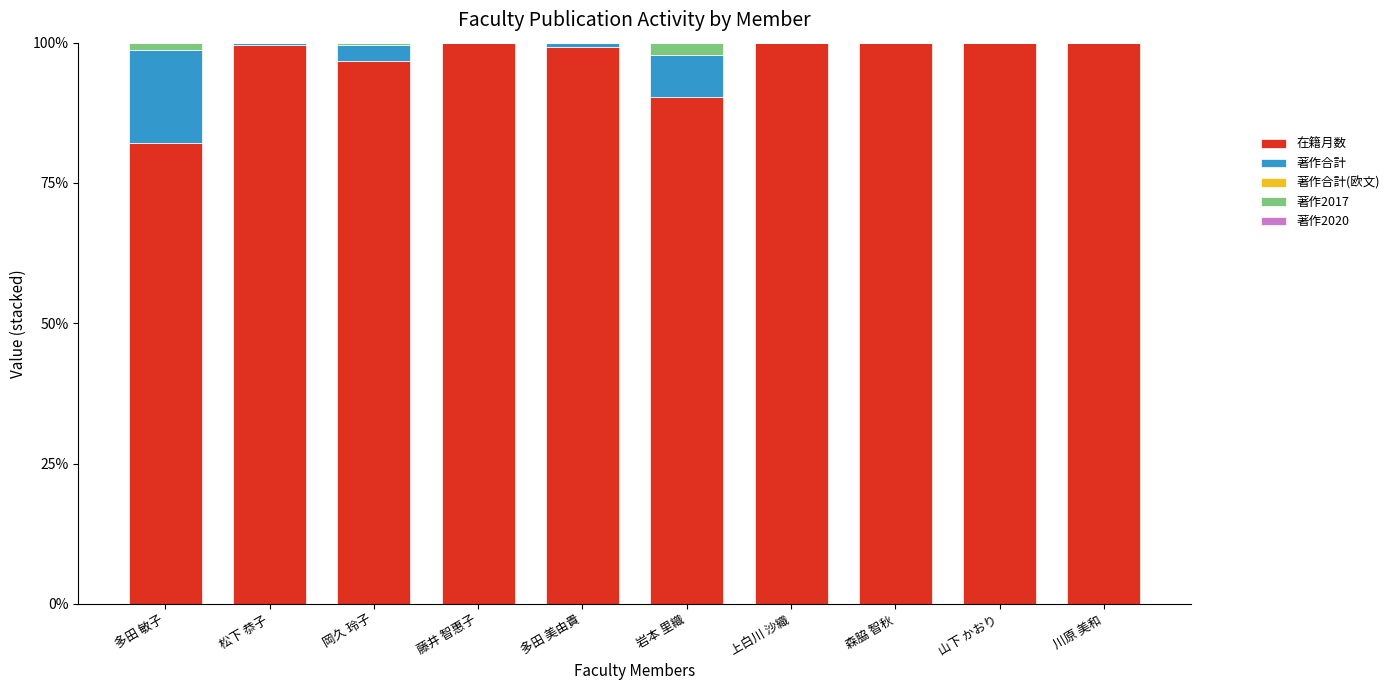

What is the total value across all series at 山下 かおり?

100.0